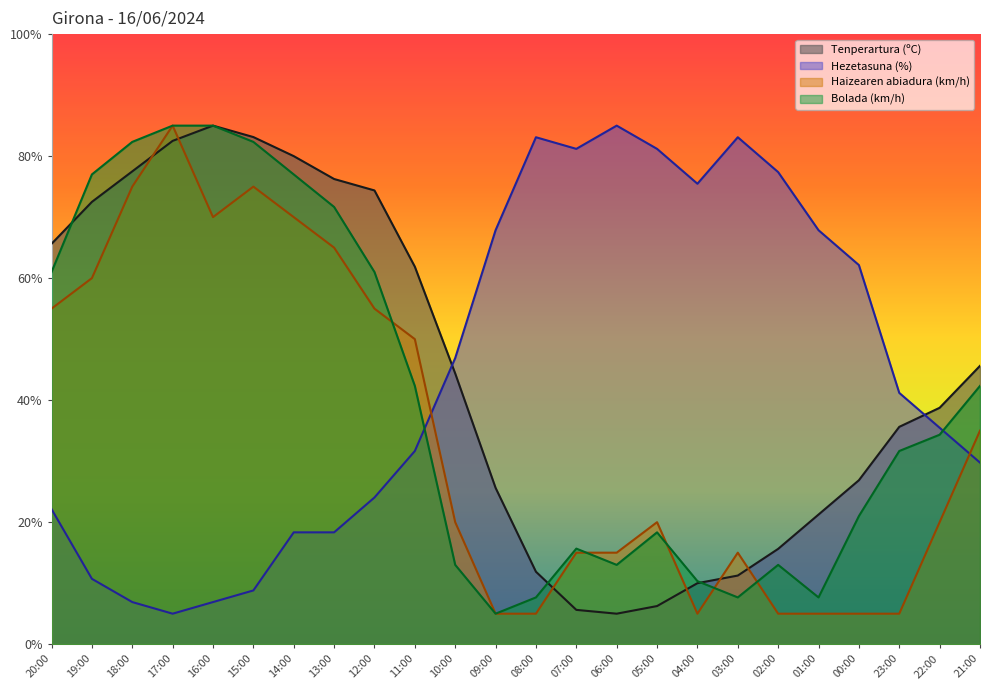

Reading right to left, list all the values displayed in this chart.

Tenperartura (ºC): 45.6	38.8	35.6	26.9	21.2	15.6	11.2	10.0	6.3	5.0	5.6	11.9	25.6	44.4	61.9	74.4	76.3	80.0	83.1	85.0	82.5	77.5	72.5	65.6
Hezetasuna (%): 29.8	35.5	41.2	62.1	67.9	77.4	83.1	75.5	81.2	85.0	81.2	83.1	67.9	46.9	31.7	24.0	18.3	18.3	8.8	6.9	5.0	6.9	10.7	22.1
Haizearen abiadura (km/h): 35.0	20.0	5.0	5.0	5.0	5.0	15.0	5.0	20.0	15.0	15.0	5.0	5.0	20.0	50.0	55.0	65.0	70.0	75.0	70.0	85.0	75.0	60.0	55.0
Bolada (km/h): 42.3	34.3	31.7	21.0	7.7	13.0	7.7	10.3	18.3	13.0	15.7	7.7	5.0	13.0	42.3	61.0	71.7	77.0	82.3	85.0	85.0	82.3	77.0	61.0